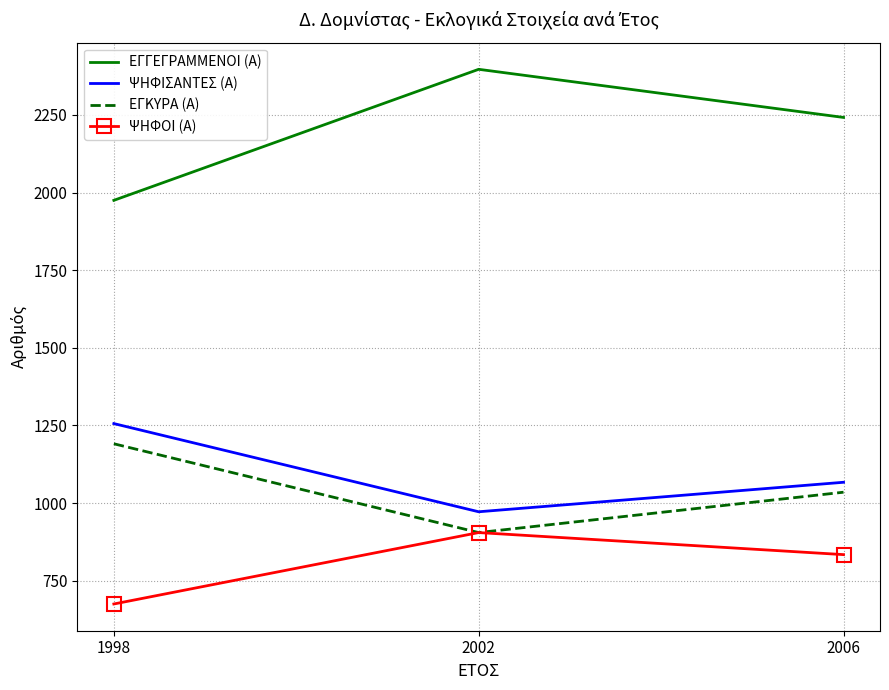

At which category does the chart reach its peak across all series?

2002